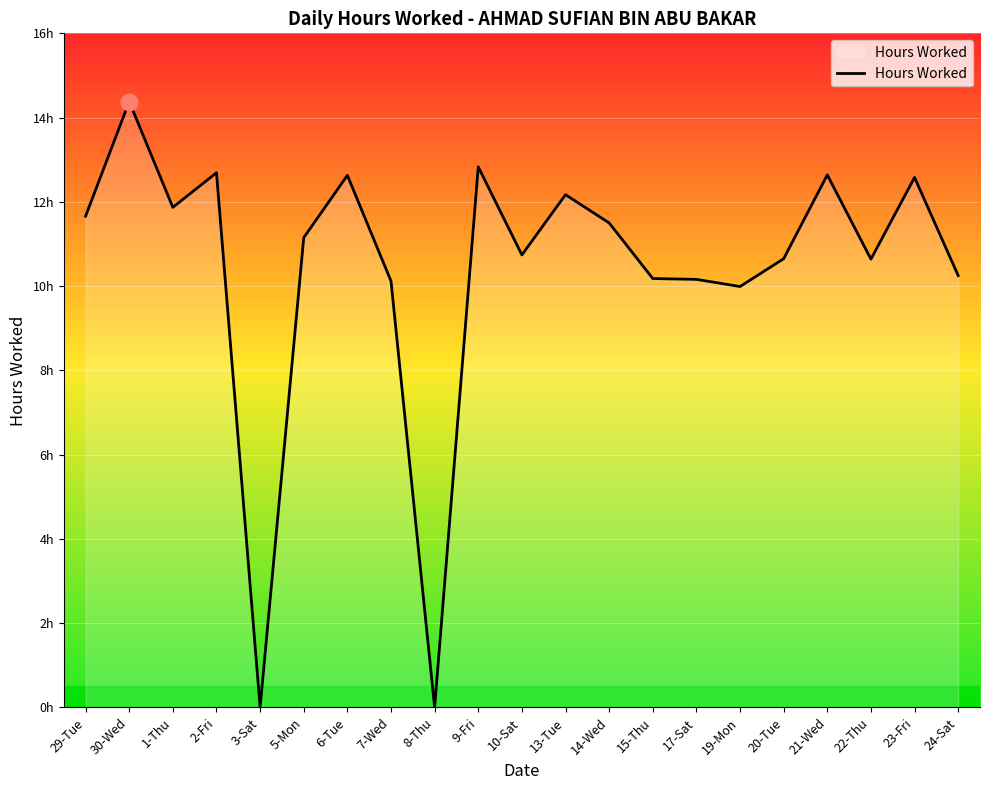

What is the difference between the values at 22-Thu and 2-Fri?

2.0